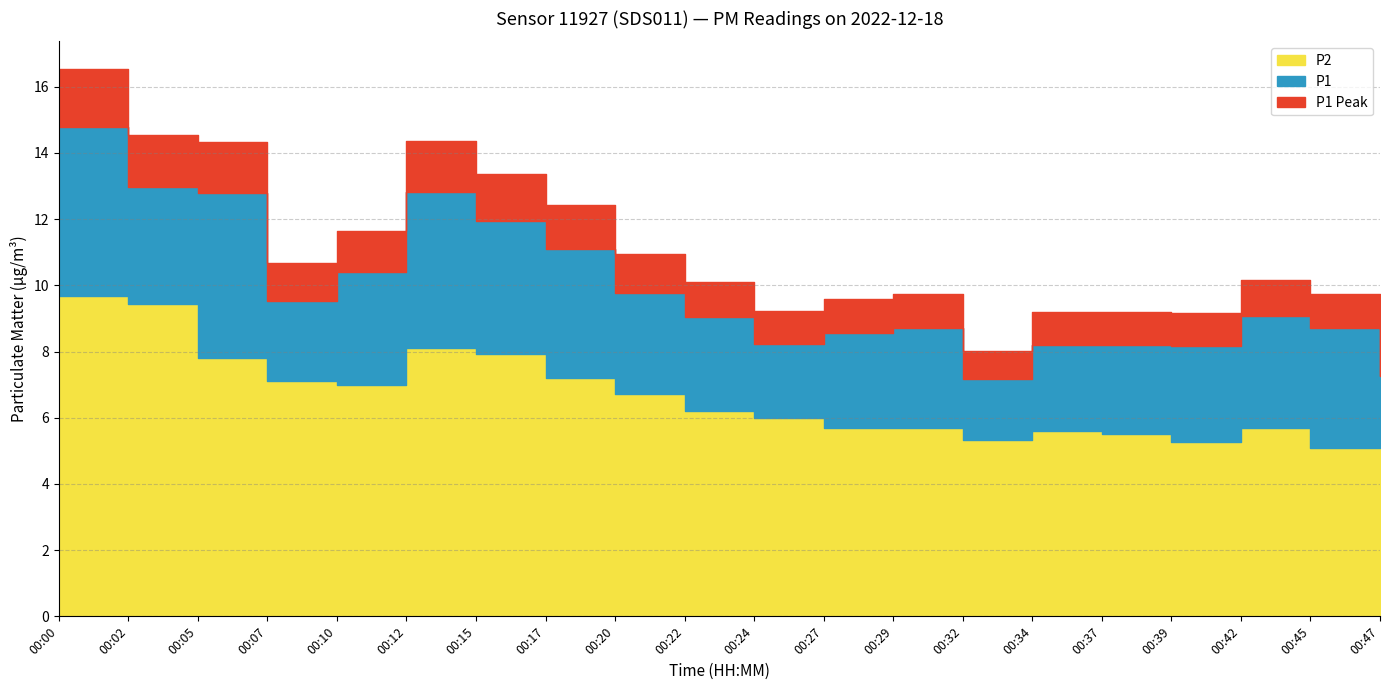

In P1, how many points are lower than both neighbors (excluding endpoints)?

4